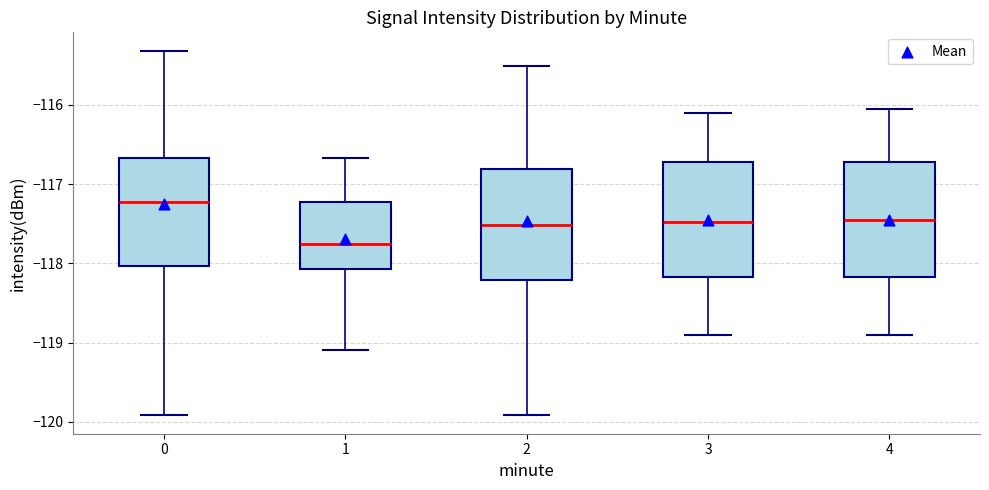

Reading left to right, read every box against the y-axis: the position of its median line, the range the box covers, and the ends of its whiskers. The values are not printed on the chart, so give them approximately, as read against the axis.

0: median -117.2, box -118.0 to -116.7, whiskers -119.9 to -115.3
1: median -117.8, box -118.1 to -117.2, whiskers -119.1 to -116.7
2: median -117.5, box -118.2 to -116.8, whiskers -119.9 to -115.5
3: median -117.5, box -118.2 to -116.7, whiskers -118.9 to -116.1
4: median -117.4, box -118.2 to -116.7, whiskers -118.9 to -116.0